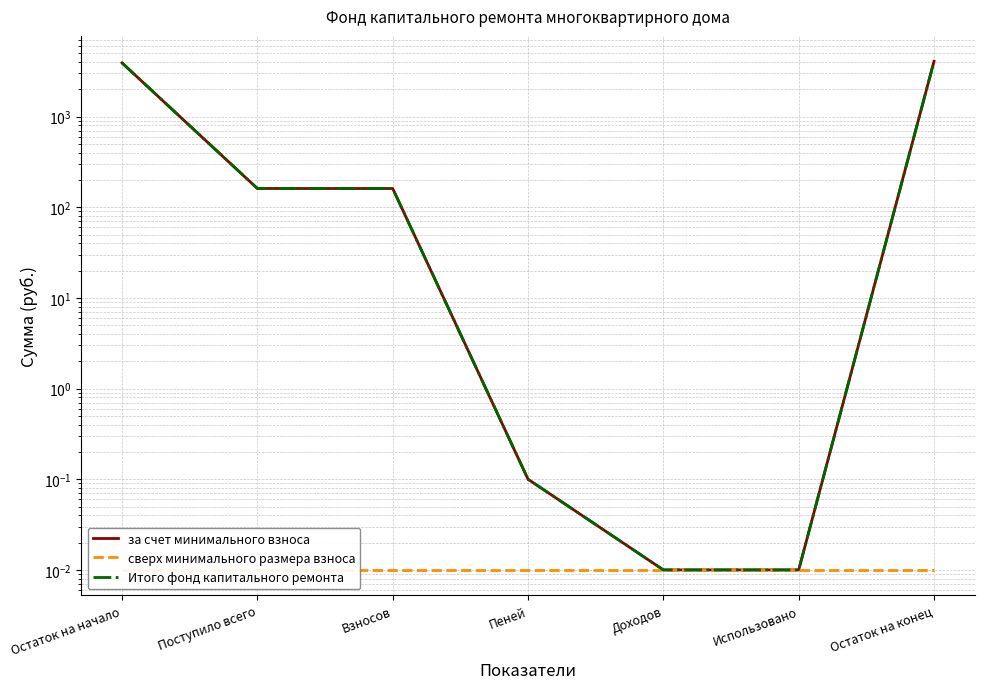

What is the sum of the Итого фонд капитального ремонта values at Пеней and Взносов?

161.1